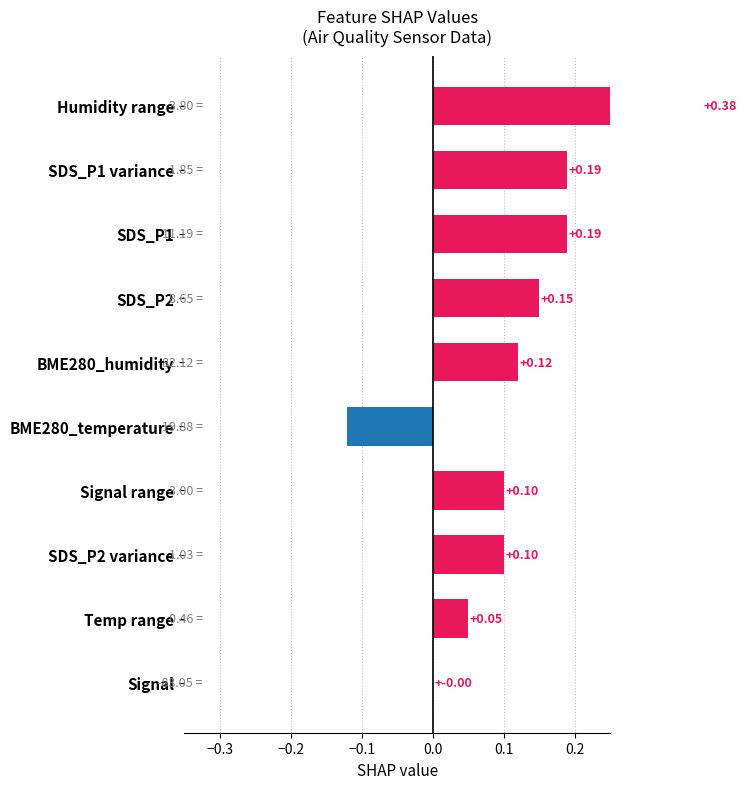

How many values are between 0 and 1?

9